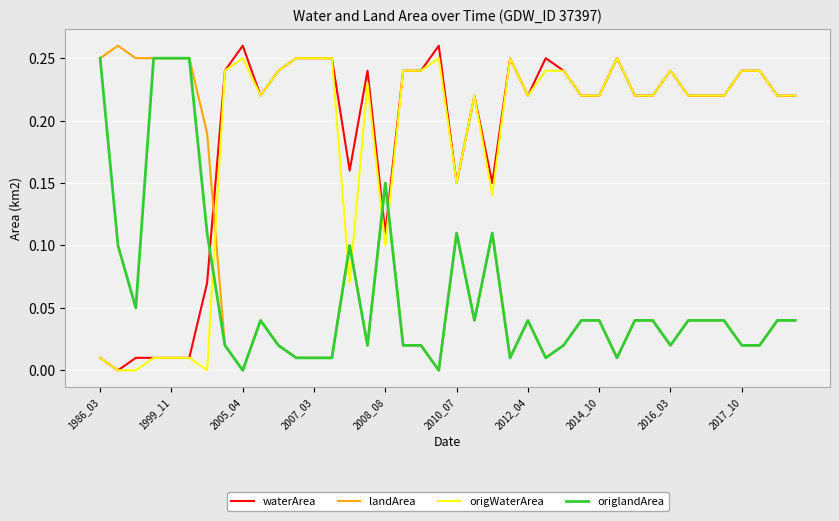

How many times do origlandArea and waterArea cross each other?

3